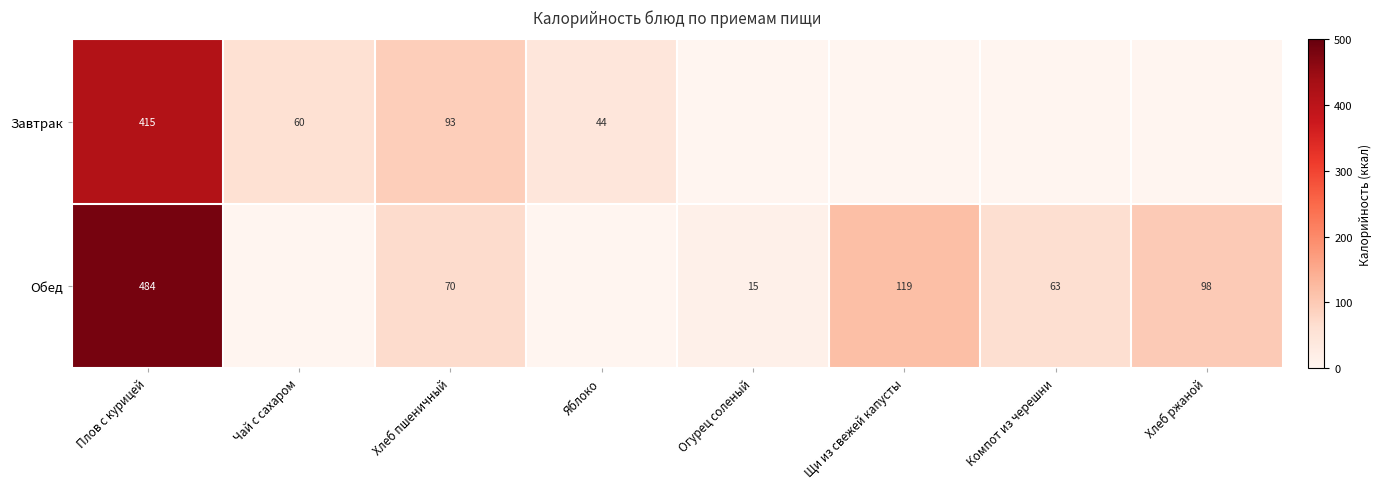

How many data points does each series have?

8